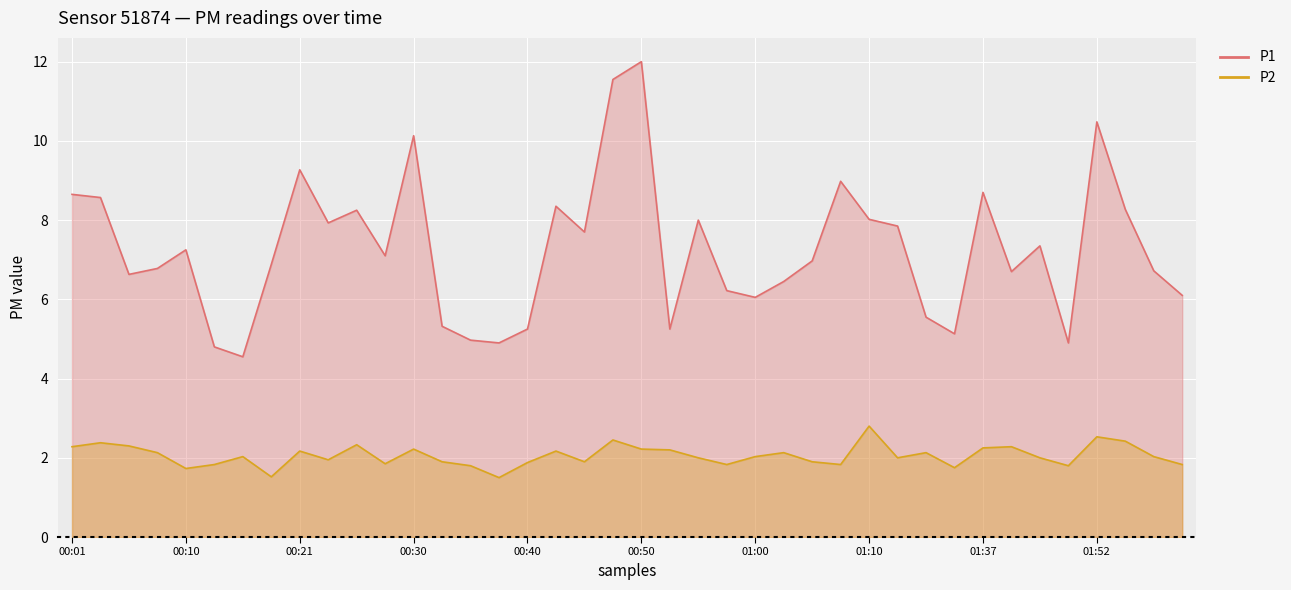

How many lines are shown in the chart?

2